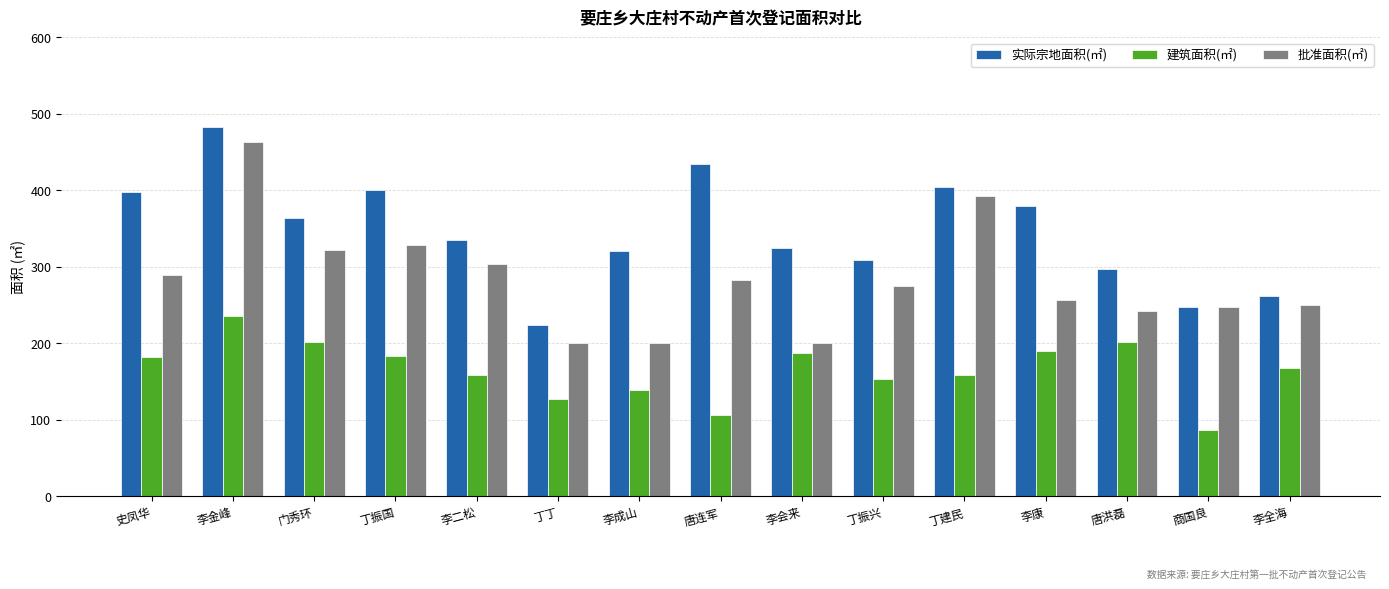

How many bars are there in each group?

3